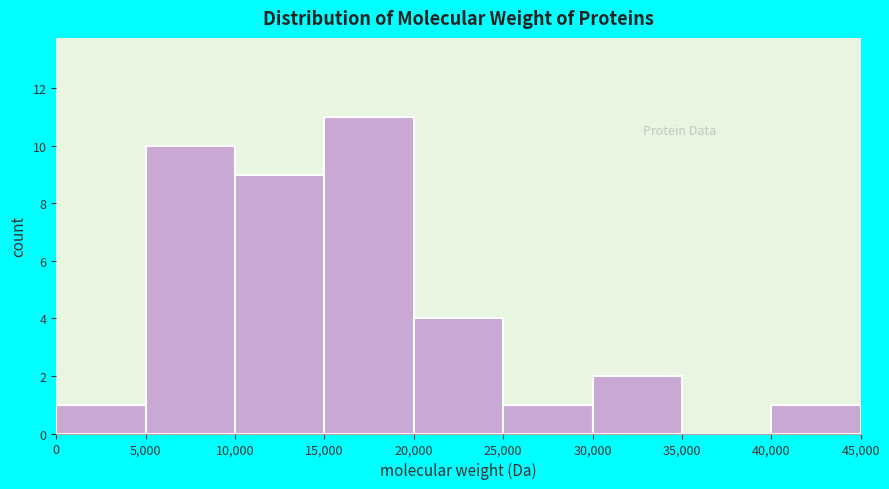

Over which range of the x-axis is the bar tallest?

15,000 to 20,000